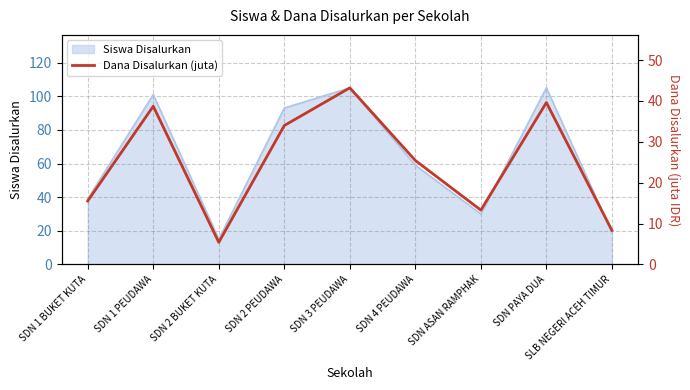

The value at SDN 2 PEUDAWA is 20.7. True or false?

False